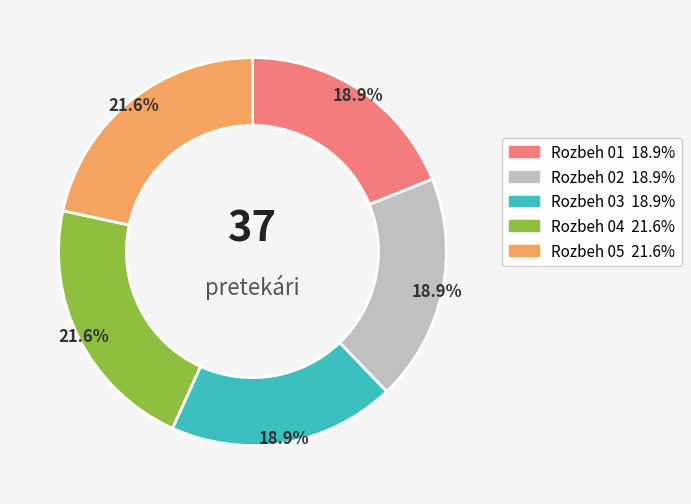

Count the number of slices in the pie.

5